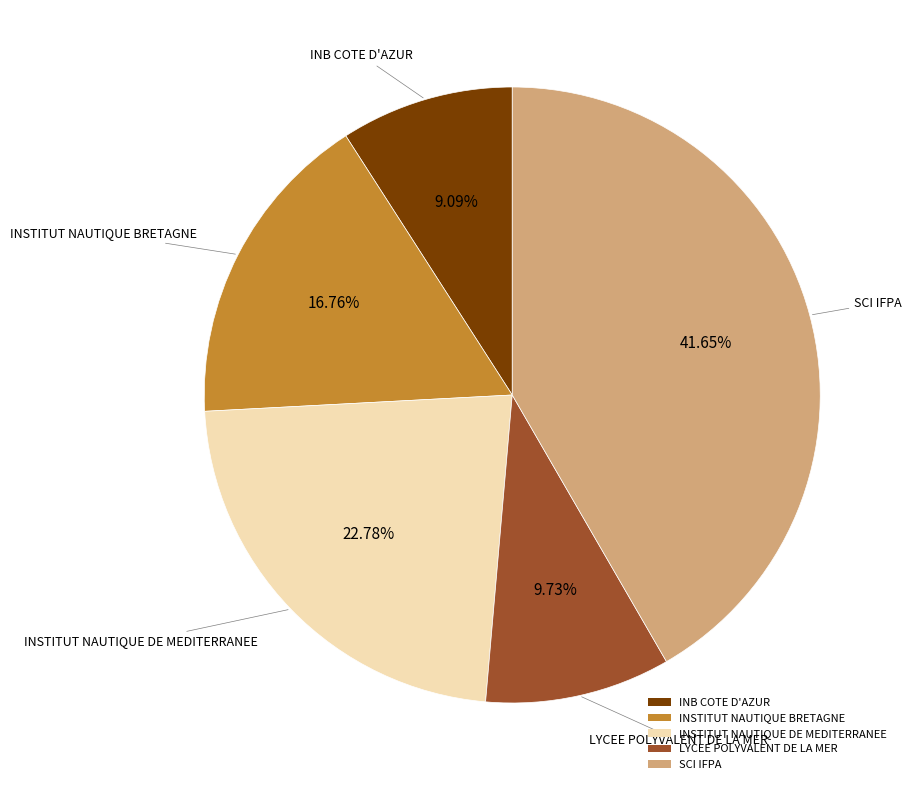

Which category has the biggest portion of the pie?

SCI IFPA